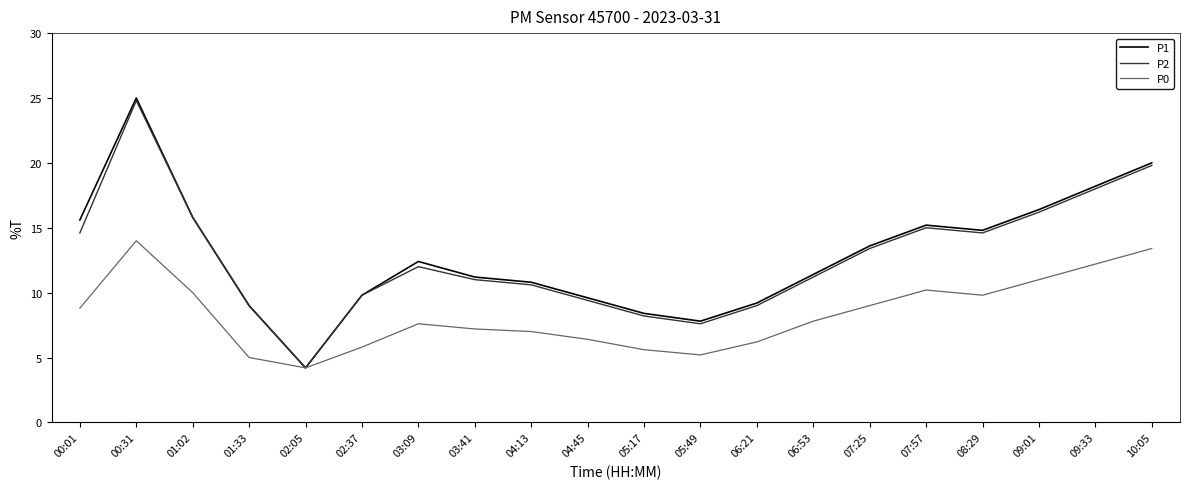

True or false: P1 has a value of 12.4 at 03:09.

True